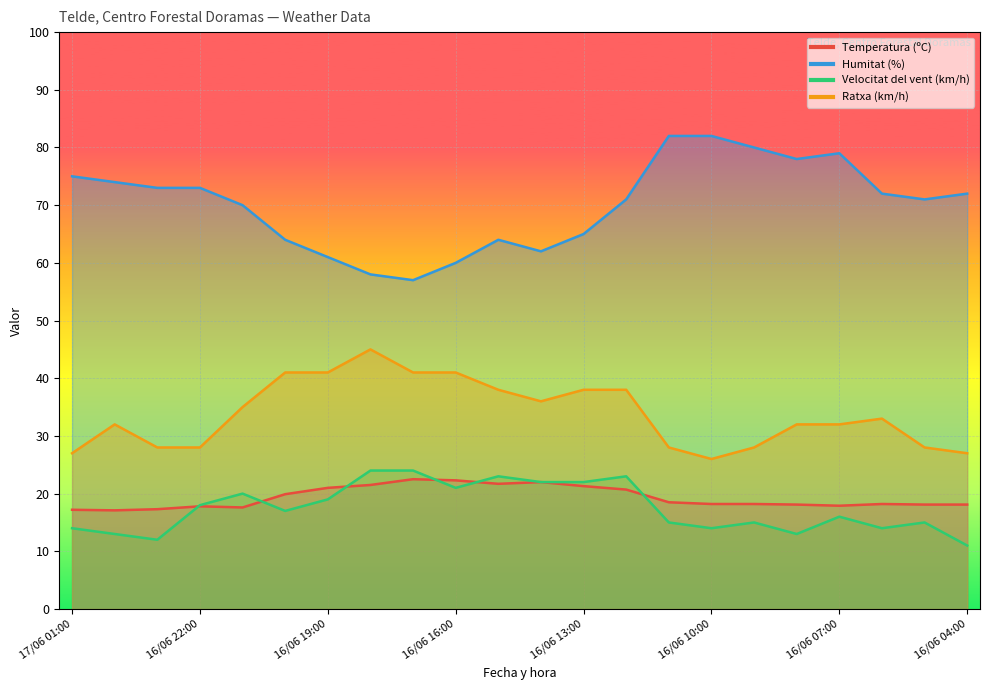

What is the label of the 22nd point from the left?

16/06 04:00